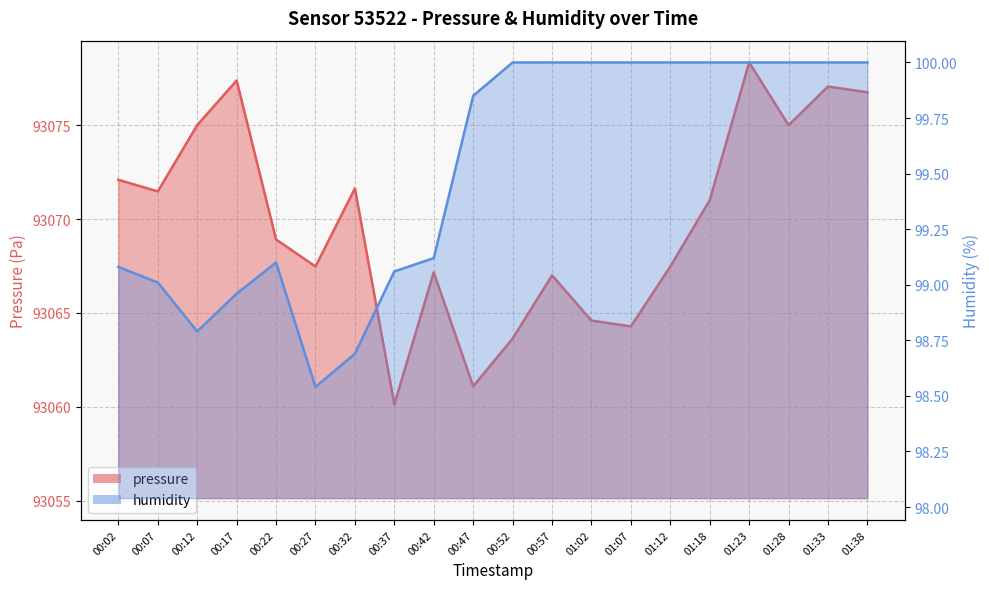

At 00:27, list the series in order from largest to smallest.

pressure, humidity